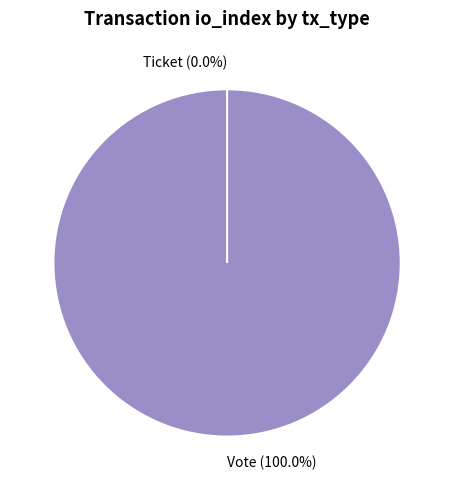

Is it true that Vote is 86% of the pie?

False